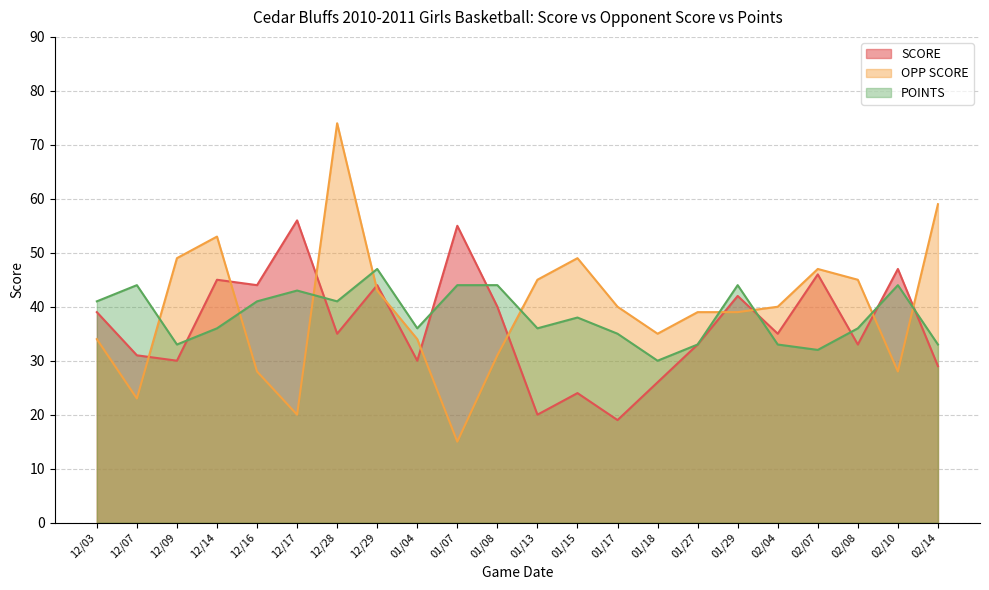

Does the chart display data point markers on the line(s)?

No